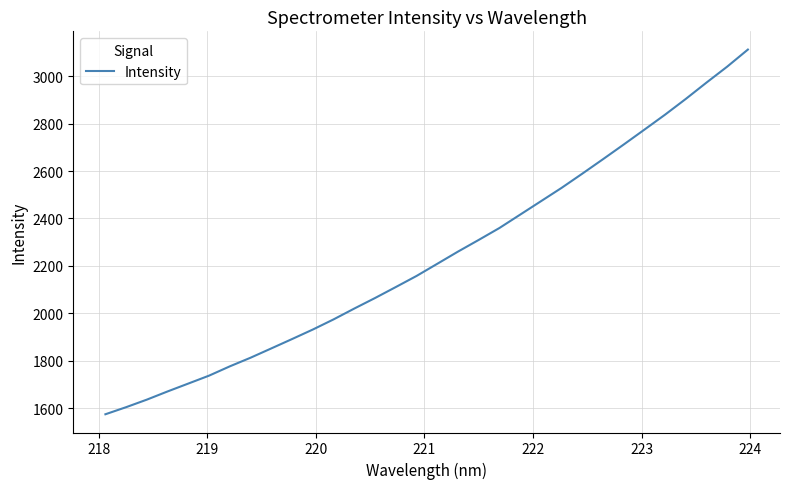

What is the difference between the maximum and minimum values?

1538.1